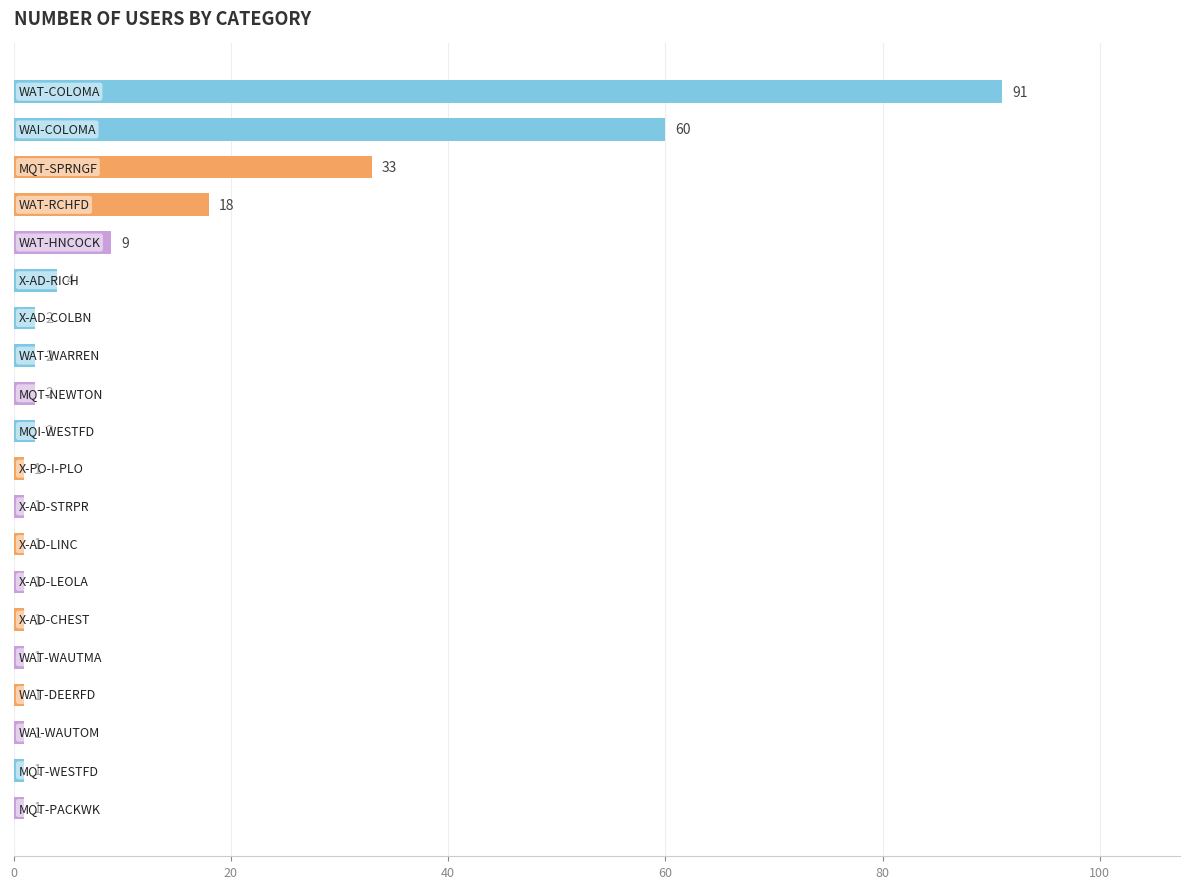

What is the average value?

12